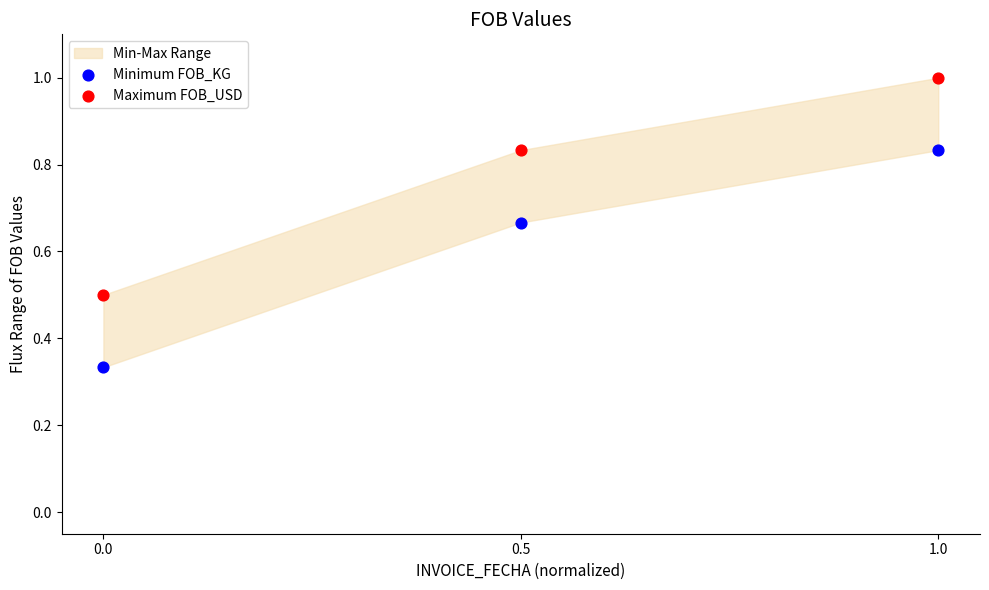

Which series contains the lowest Y value?

Minimum FOB_KG